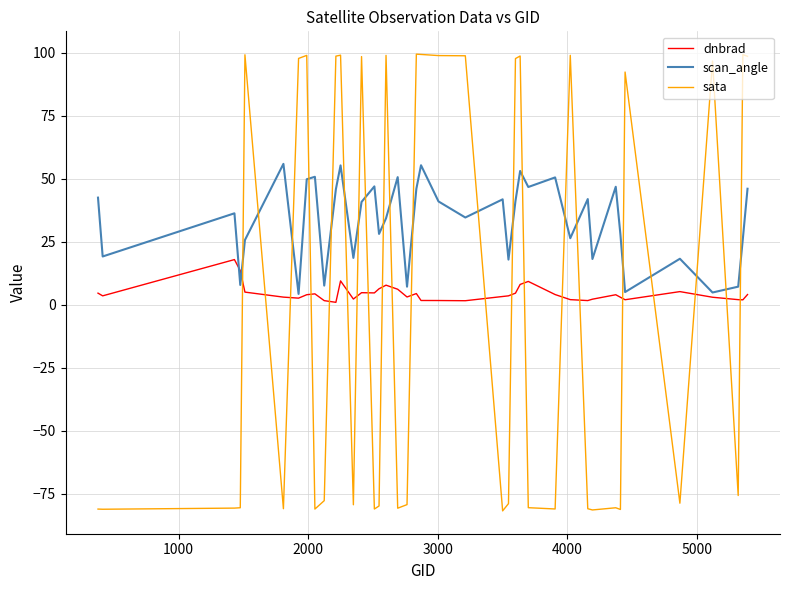

Is this an area chart (filled region under the line)?

No